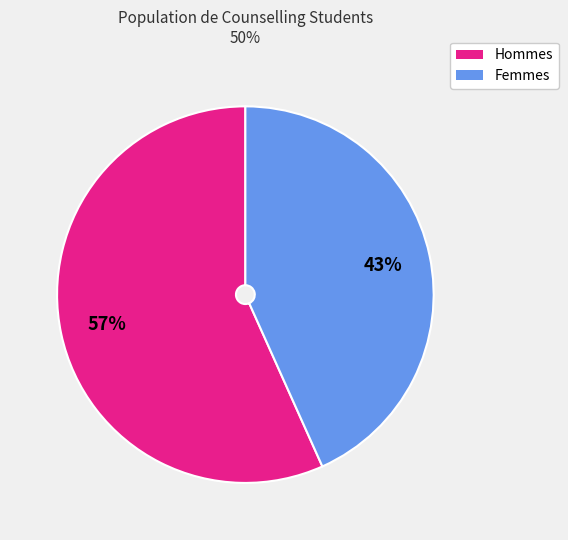

Is there a majority slice in this chart?

Yes